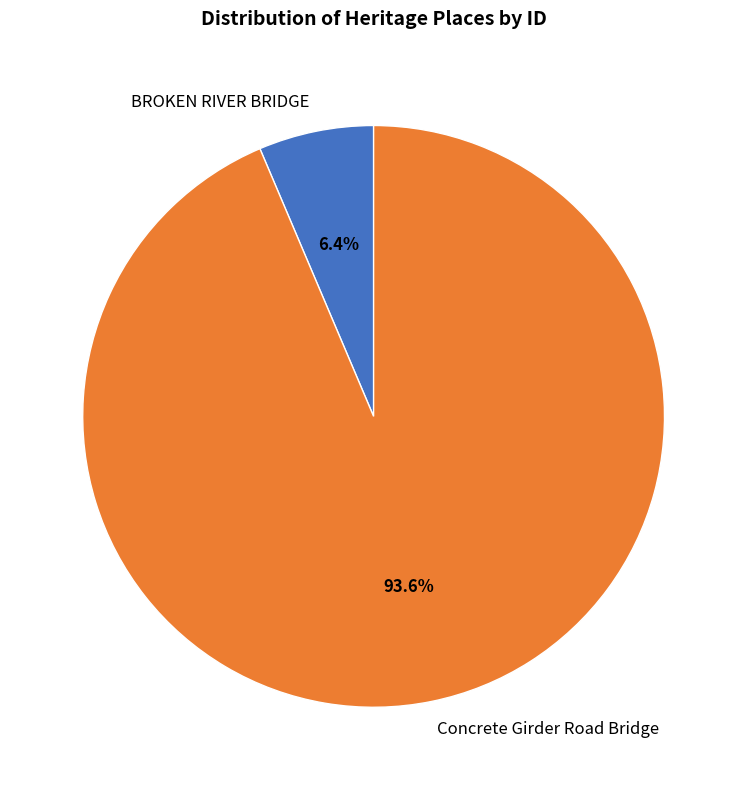

How much of the chart is everything except Concrete Girder Road Bridge?

6.4%